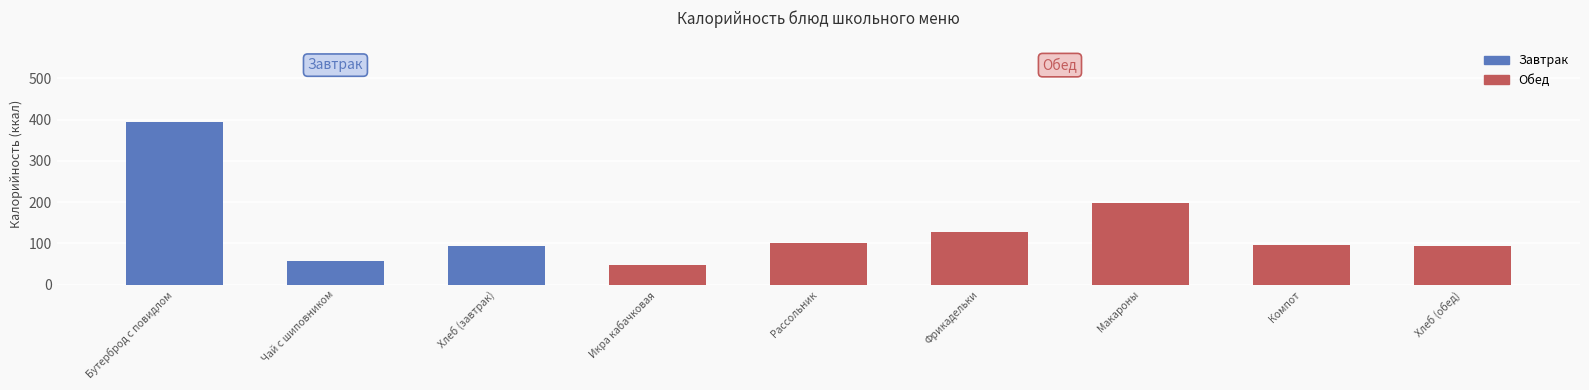

What is the value of the 9th bar from the left?

94.0